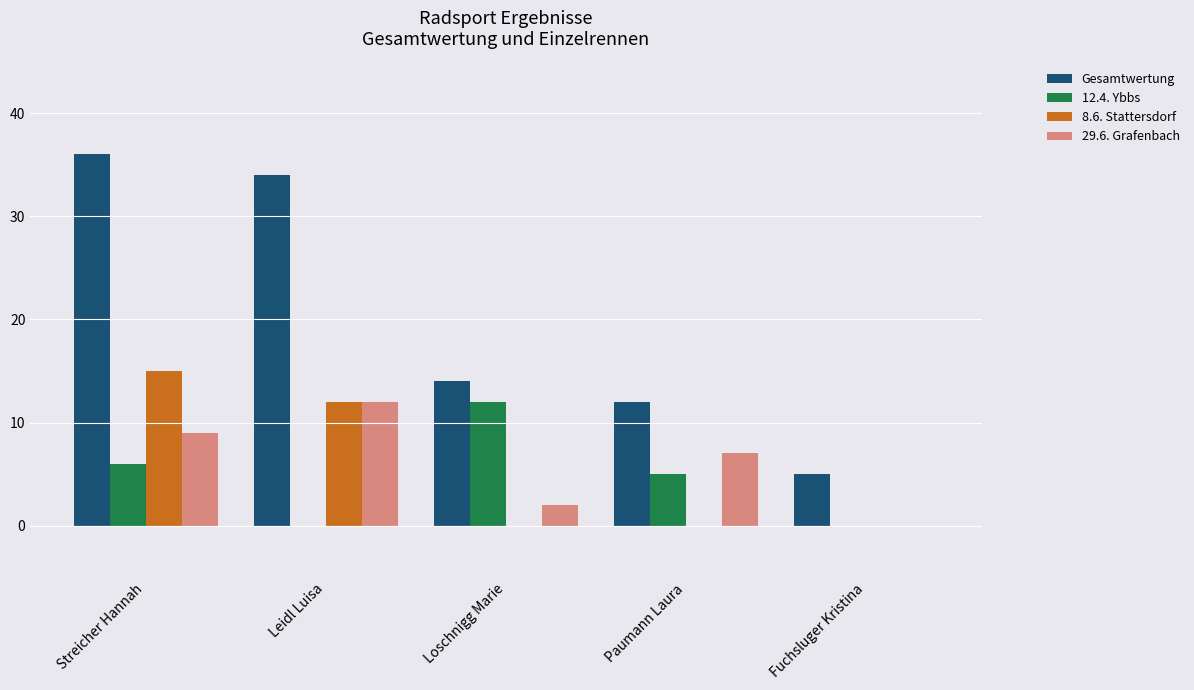

Reading left to right, what are all the values shown in this chart?

Gesamtwertung: Streicher Hannah=36	Leidl Luisa=34	Loschnigg Marie=14	Paumann Laura=12	Fuchsluger Kristina=5
12.4. Ybbs: Streicher Hannah=6	Leidl Luisa=0	Loschnigg Marie=12	Paumann Laura=5	Fuchsluger Kristina=0
8.6. Stattersdorf: Streicher Hannah=15	Leidl Luisa=12	Loschnigg Marie=0	Paumann Laura=0	Fuchsluger Kristina=0
29.6. Grafenbach: Streicher Hannah=9	Leidl Luisa=12	Loschnigg Marie=2	Paumann Laura=7	Fuchsluger Kristina=0